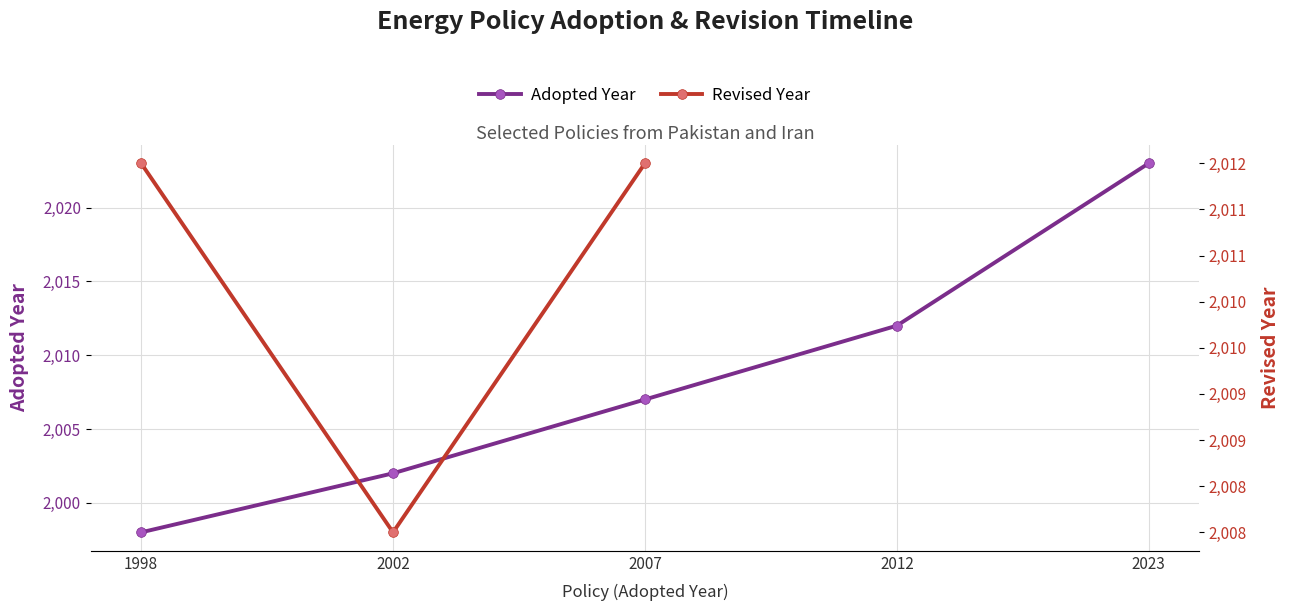

What is the highest value of the Adopted Year series?

2023